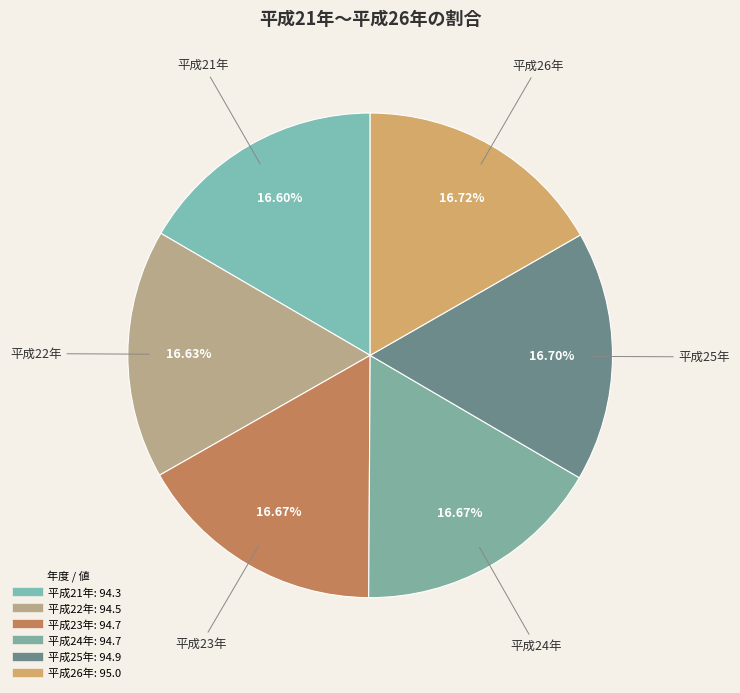

How many segments does this pie chart have?

6